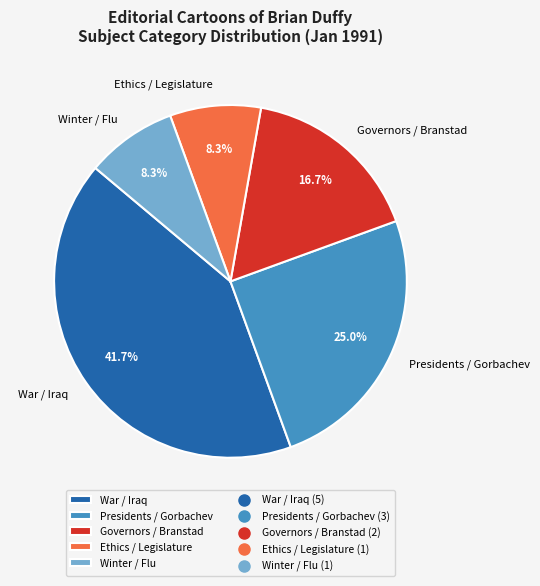

Which has a higher value, War / Iraq or Presidents / Gorbachev?

War / Iraq